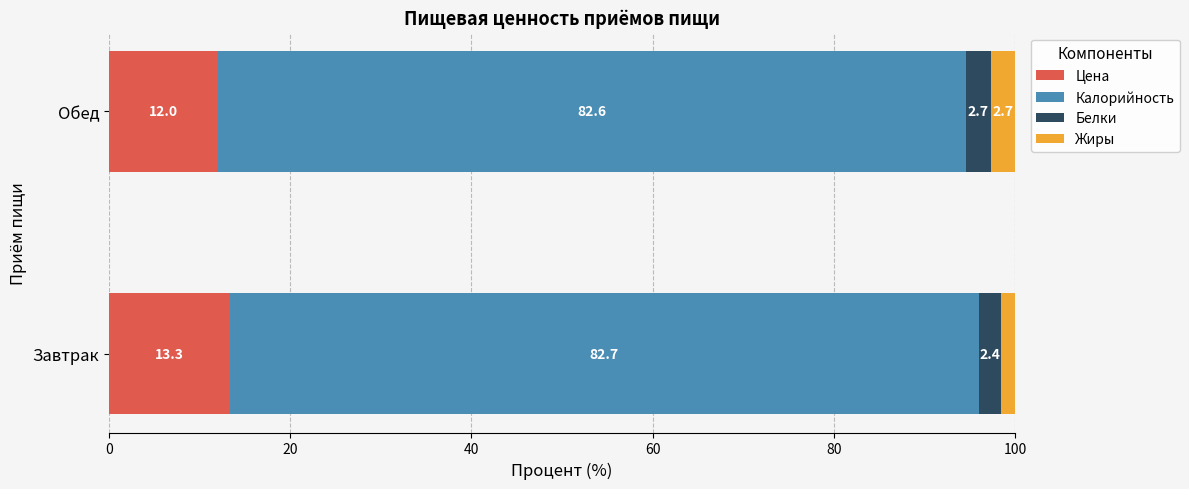

What is the total value across all series at Обед?

100.0